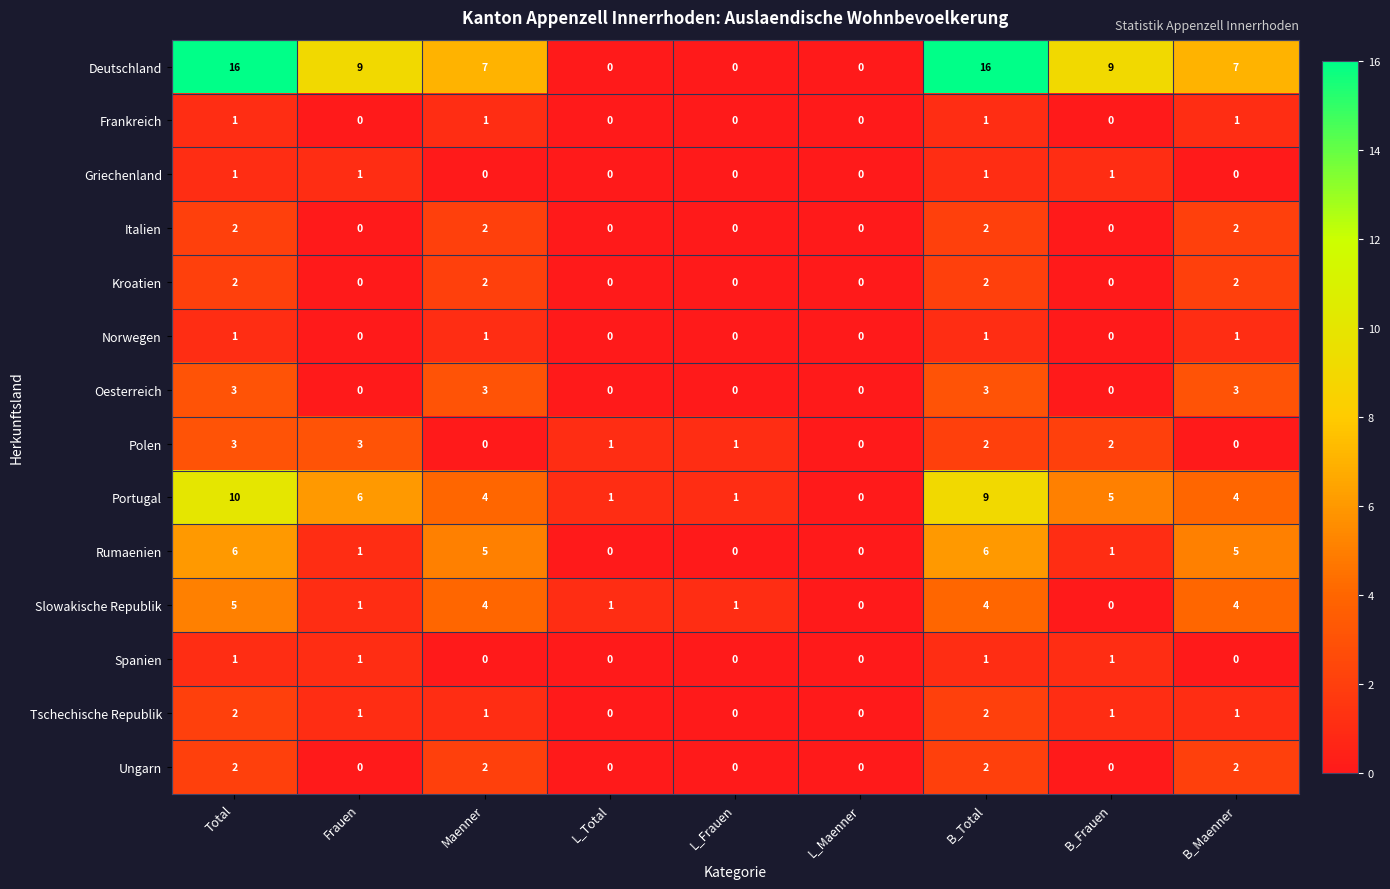

What is the sum of all Tschechische Republik values?

8